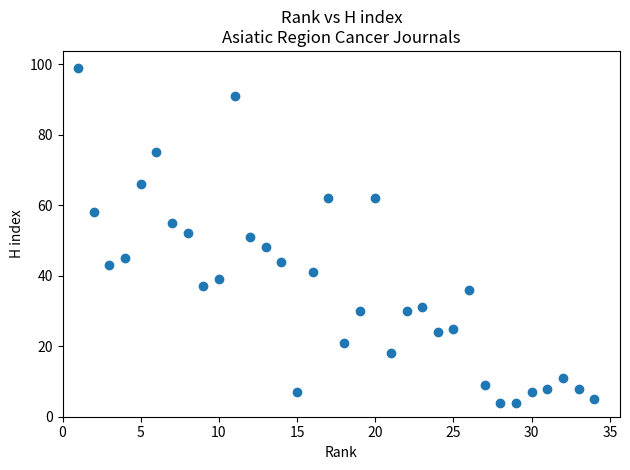

What is the range of X values (max minus min)?

33